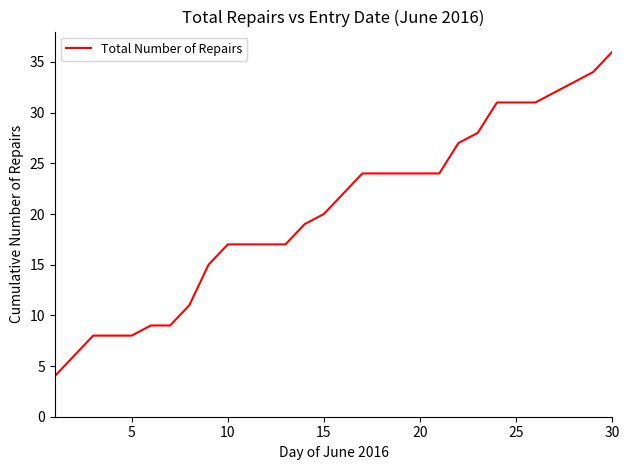

What is the difference between the maximum and minimum values?

32